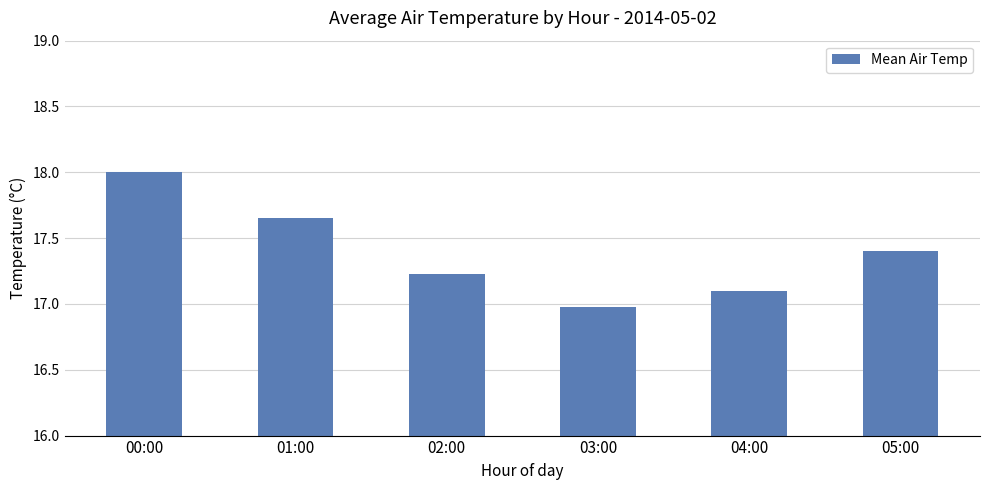

True or false: the data shows 17.1 at 04:00.

True